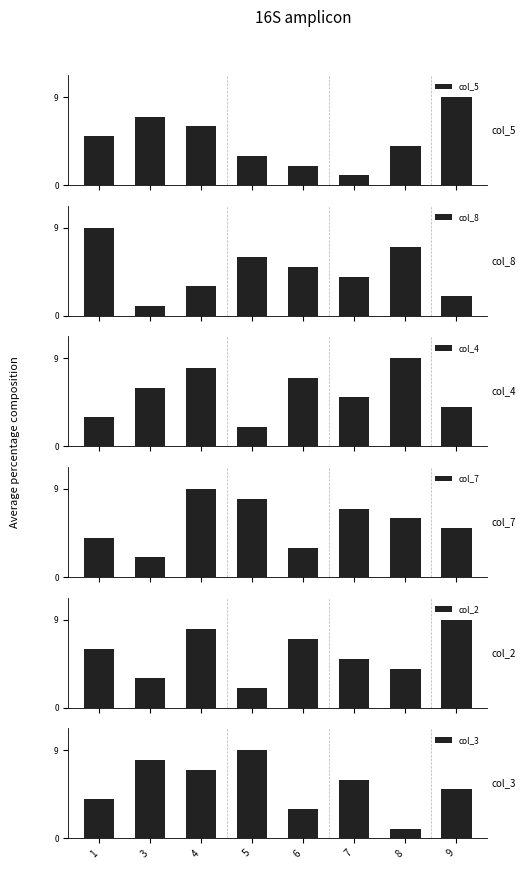

How many data points in col_8 are less than 5?

4